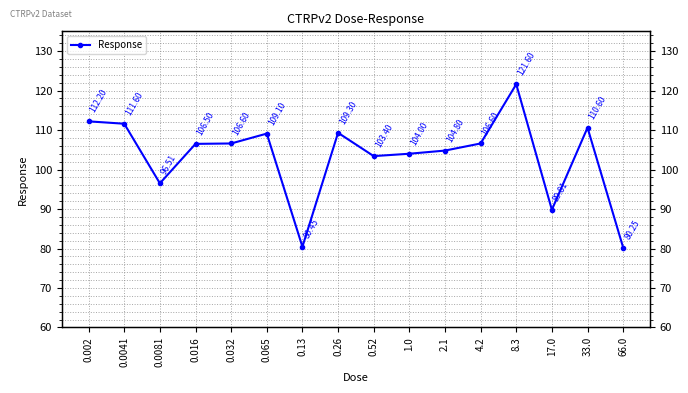

At which category does the chart reach its minimum across all series?

66.0